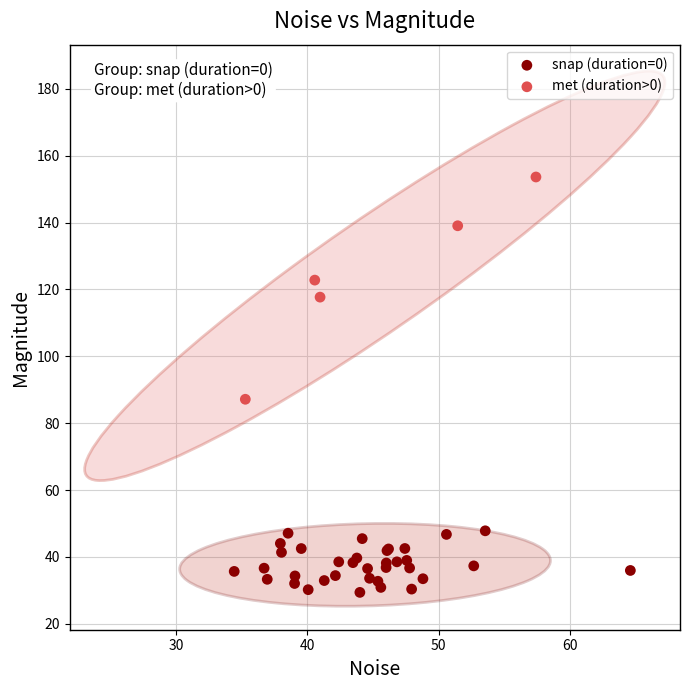

Which series contains the lowest Y value?

snap (duration=0)